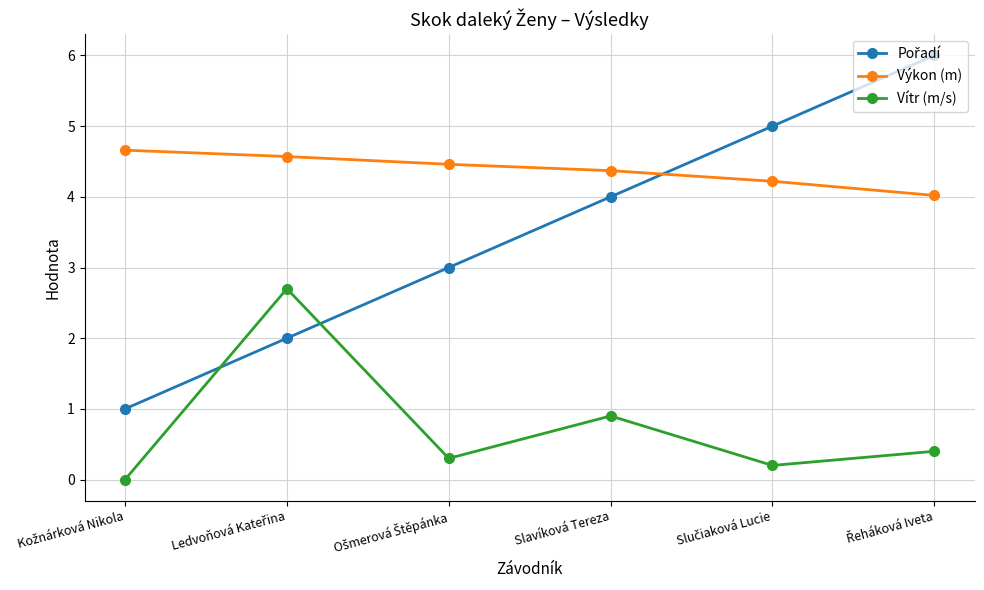

True or false: Výkon (m) and Vítr (m/s) cross at least once.

False